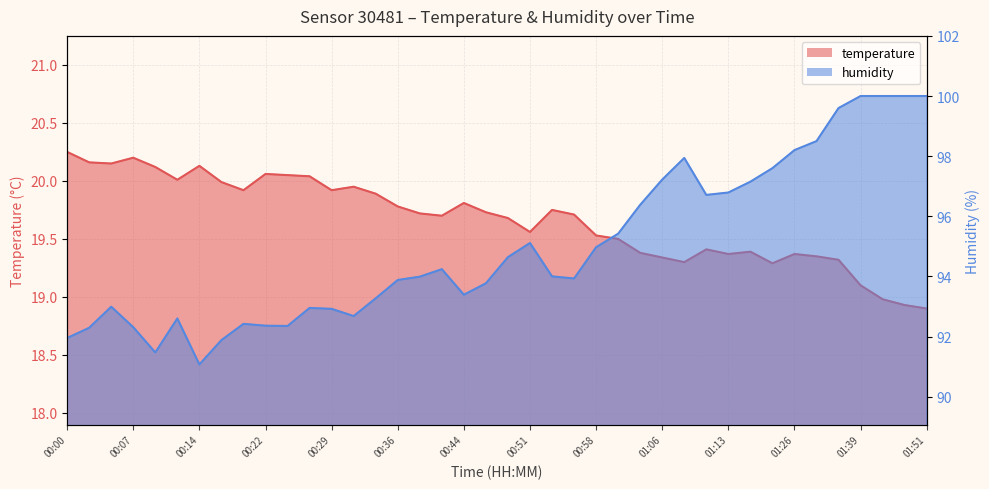

At 01:39, list the series in order from largest to smallest.

humidity, temperature